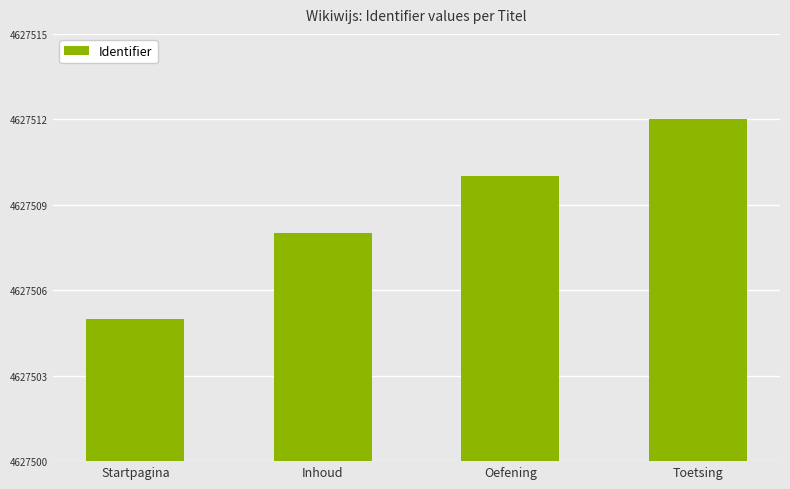

Where is the data nearest to the value 4627508?

Inhoud